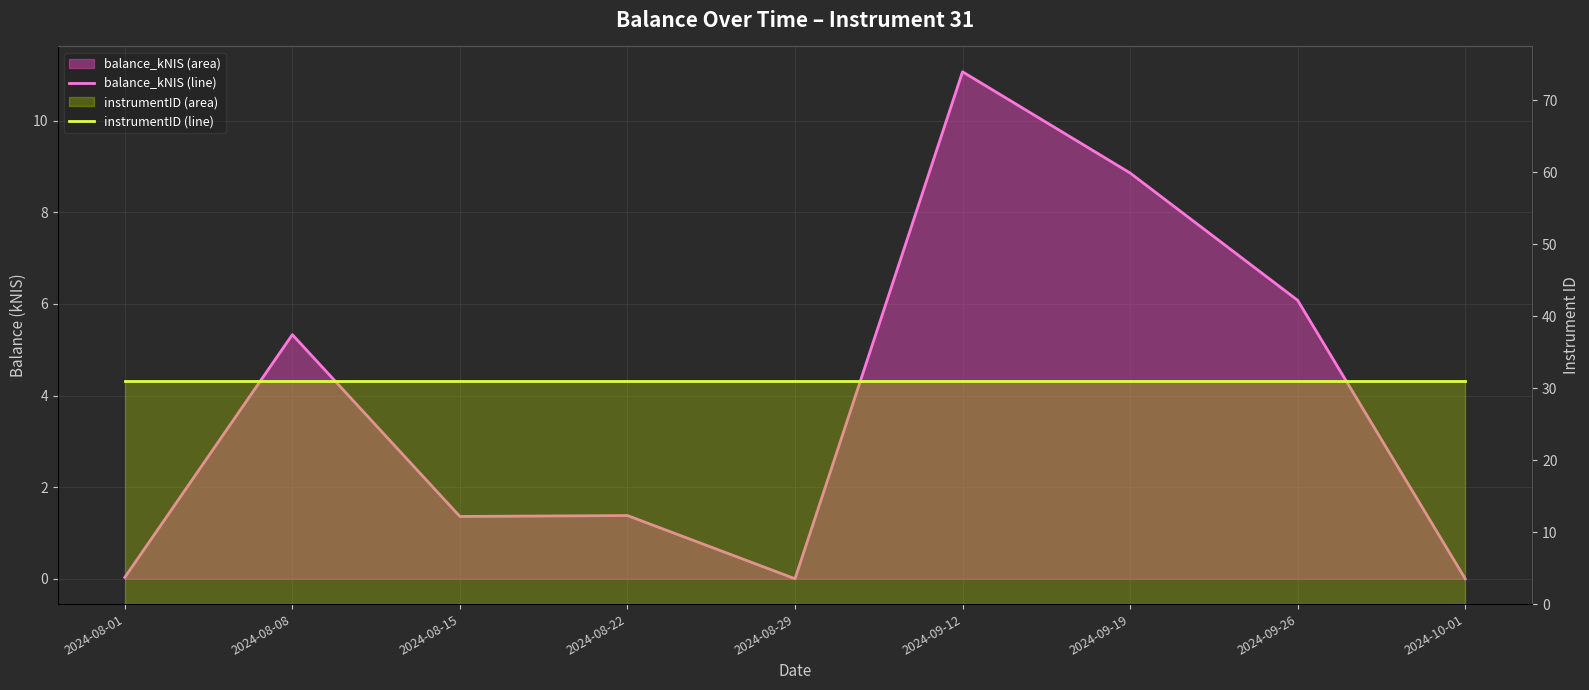

True or false: instrumentID (line) and balance_kNIS (line) cross at least once.

False